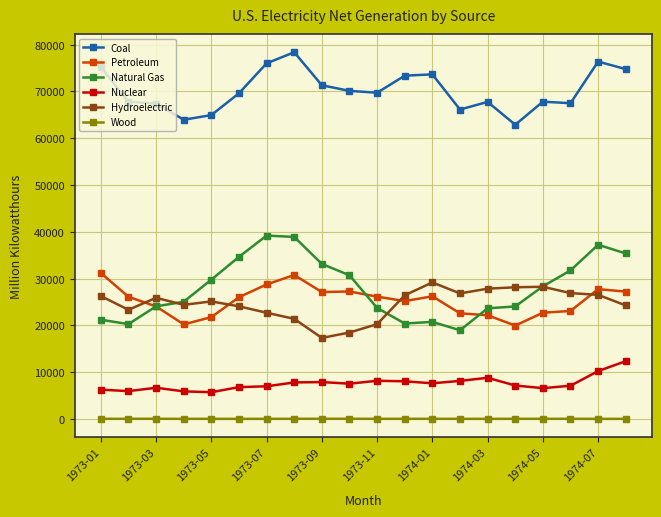

Does the chart have visible grid lines?

Yes